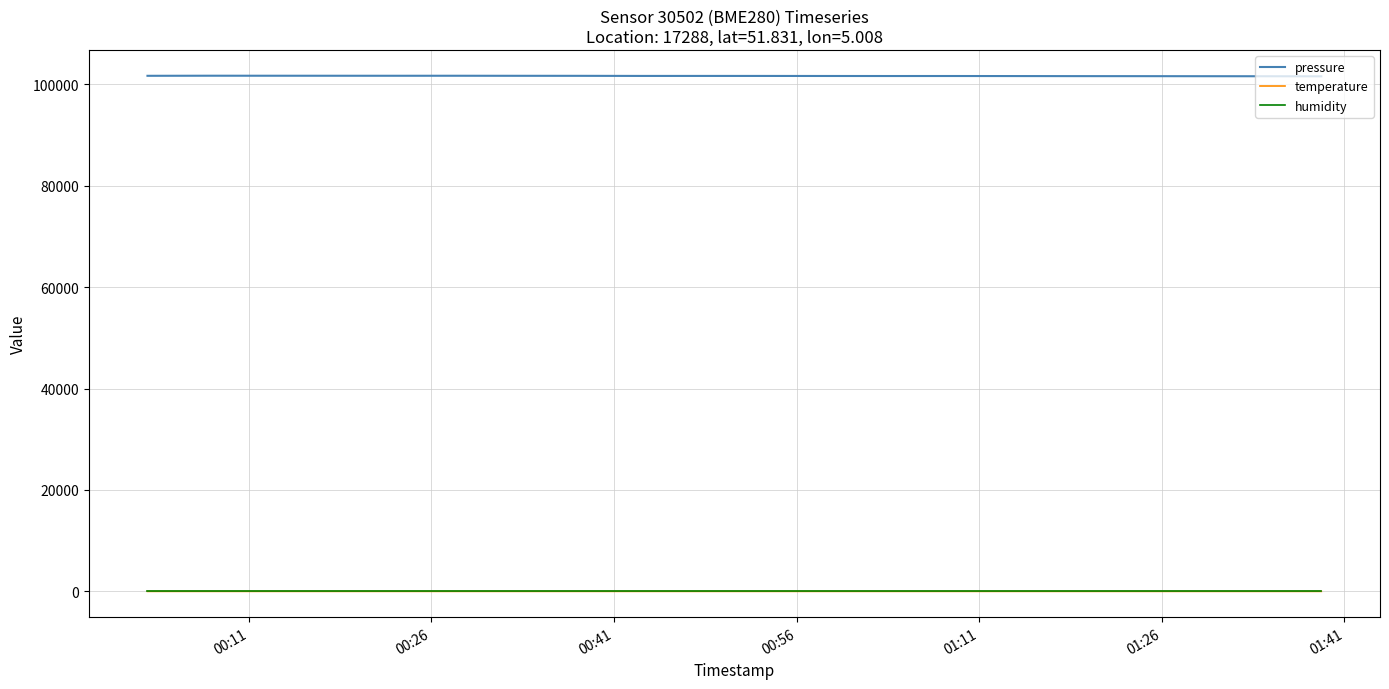

Which series has the largest total across all categories?

pressure